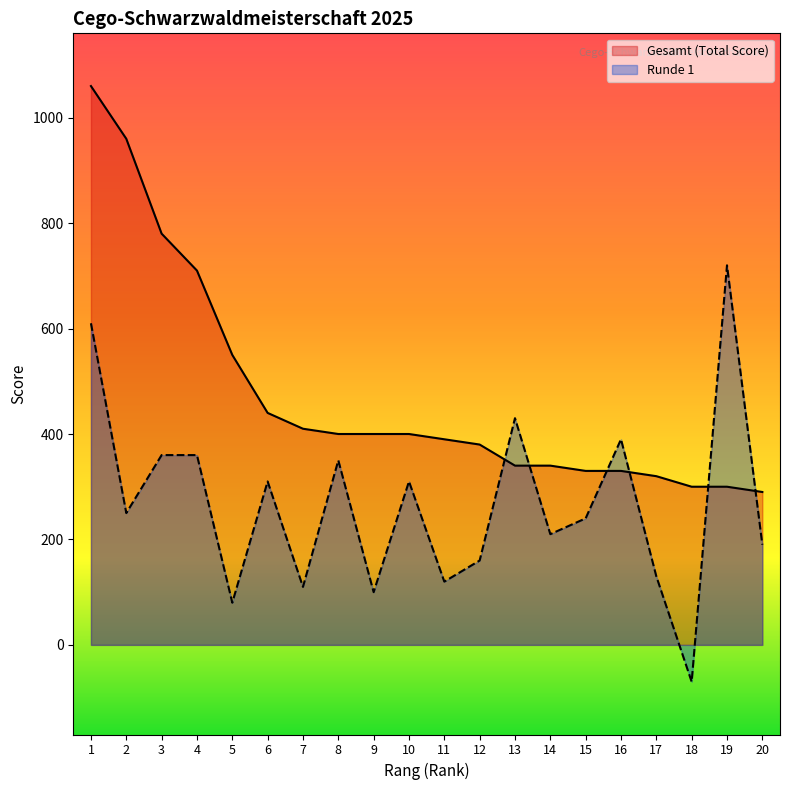

Reading left to right, extract all data points from this chart.

Gesamt (Total Score): 1060	960	780	710	550	440	410	400	400	400	390	380	340	340	330	330	320	300	300	290
Runde 1: 610	250	360	360	80	310	110	350	100	310	120	160	430	210	240	390	130	-70	720	190